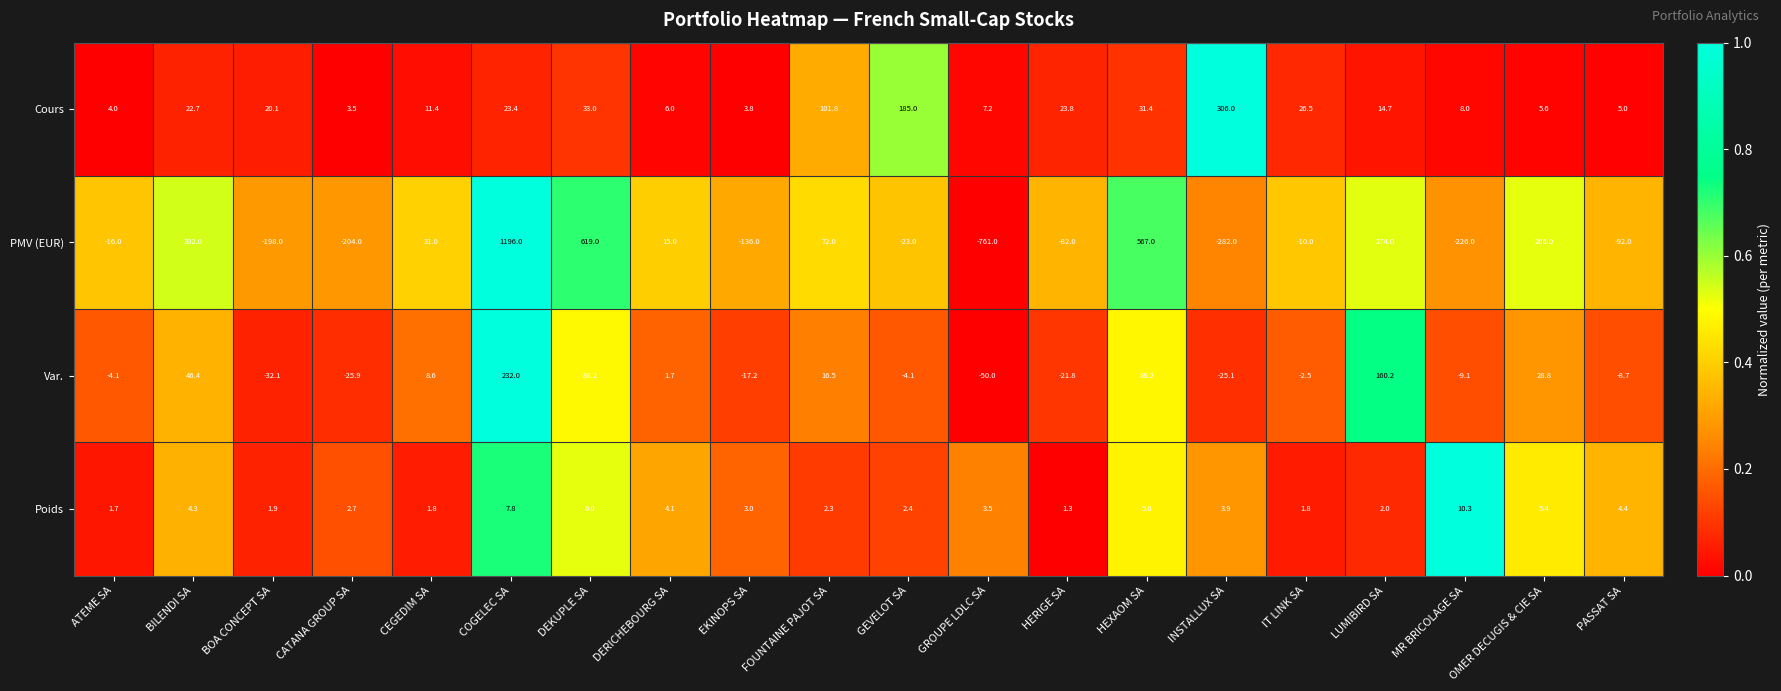

What is the difference between the PMV (EUR) values at ATEME SA and BOA CONCEPT SA?

182.0